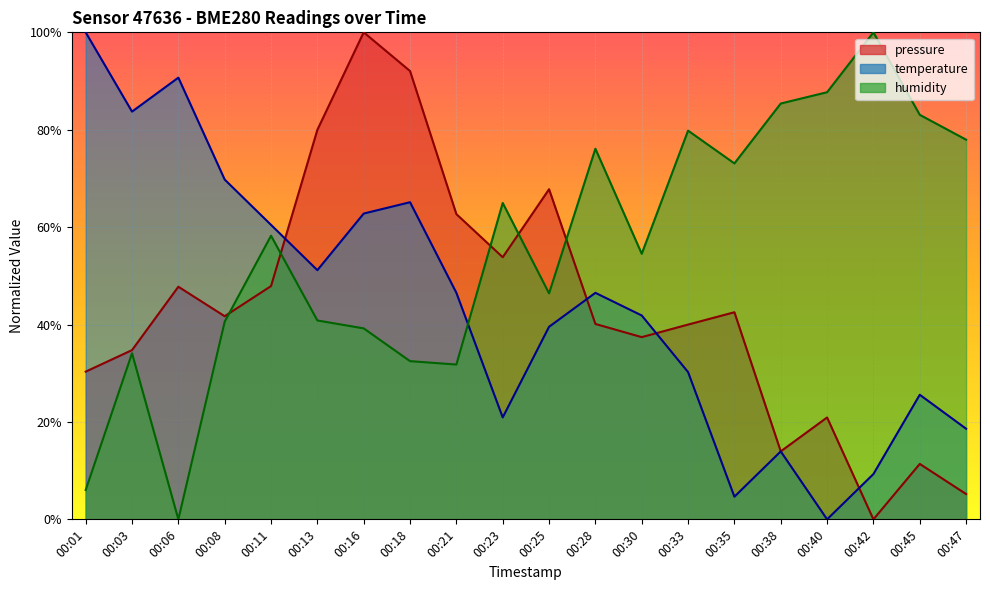

What is the value of the humidity point at the 18th from the left?

100.0